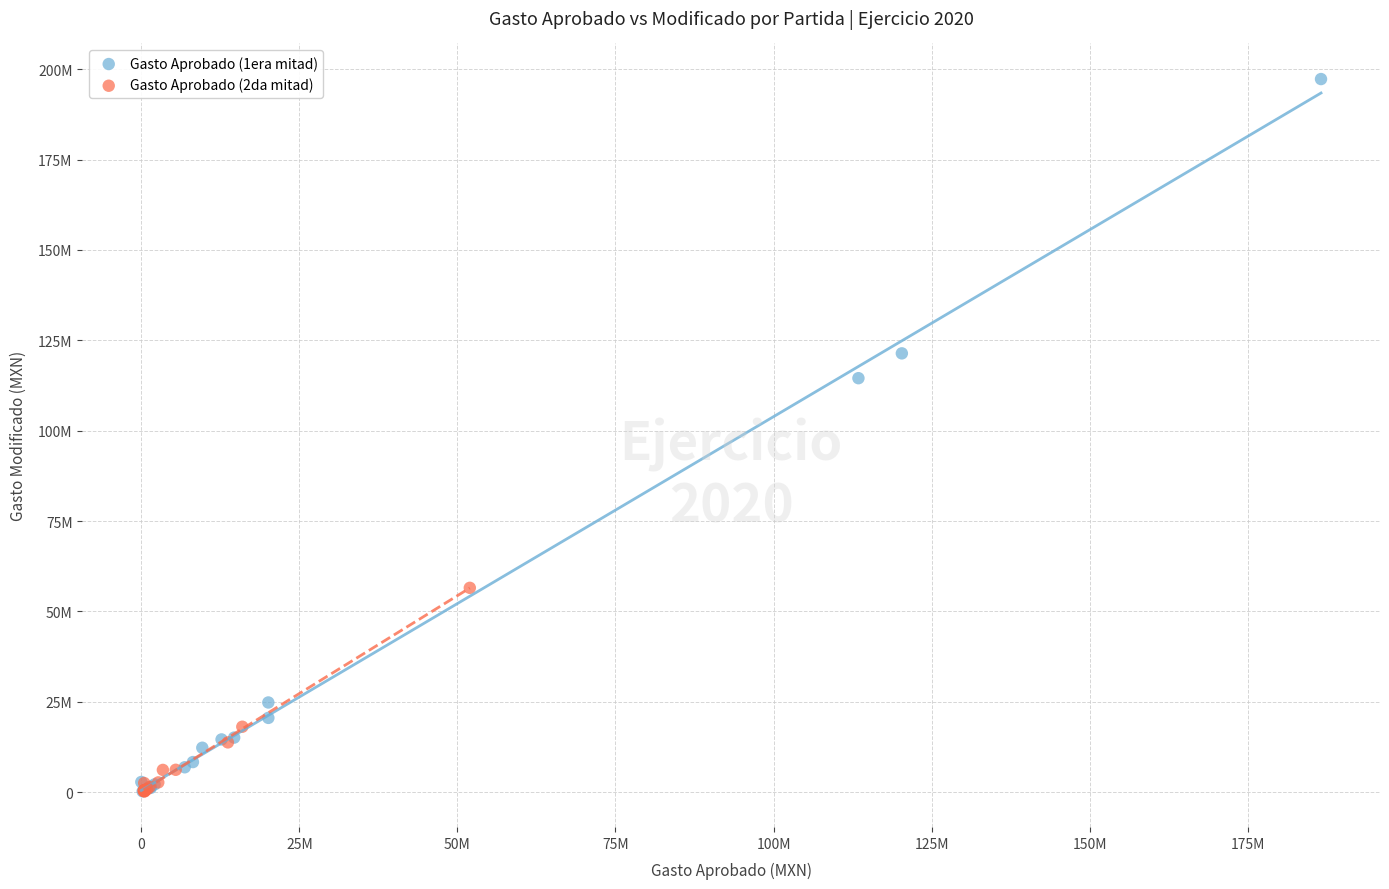

What are all the series names shown in the legend?

Gasto Aprobado (1era mitad), Gasto Aprobado (2da mitad)